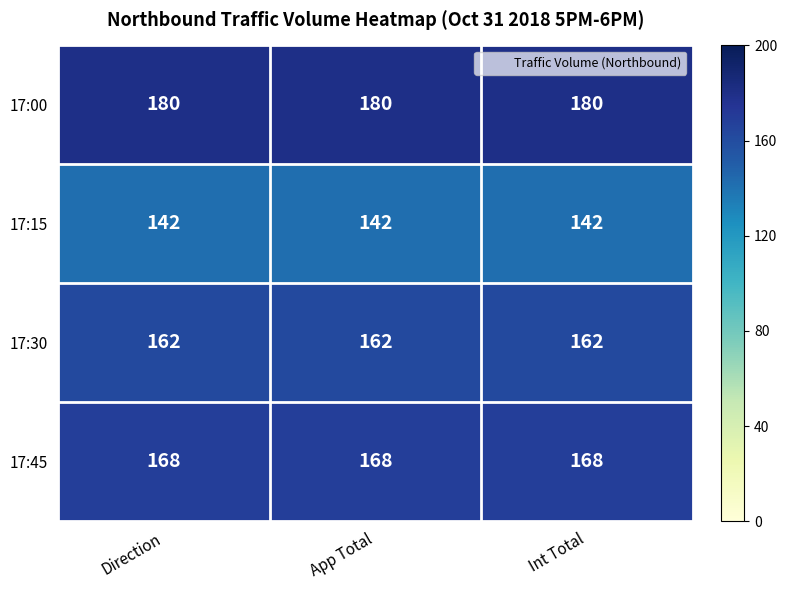

What is the spread (max minus min) of values at Direction?

38